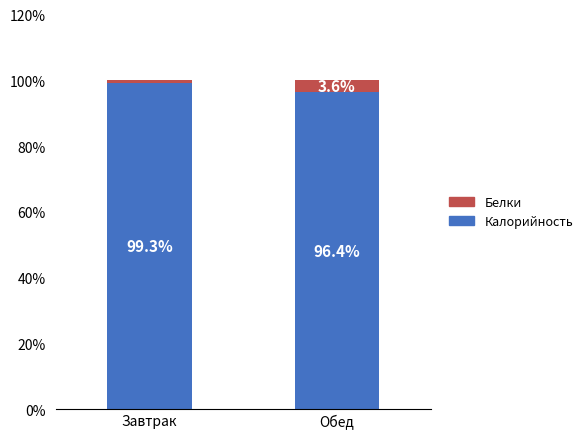

Where is Калорийность nearest to the value 97?

Обед